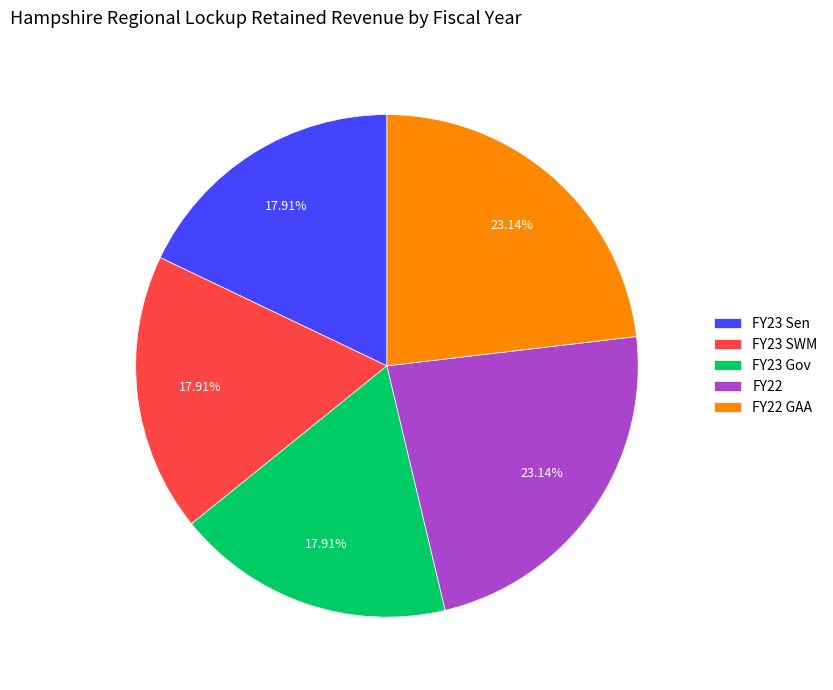

Which has a higher value, FY22 or FY23 Sen?

FY22